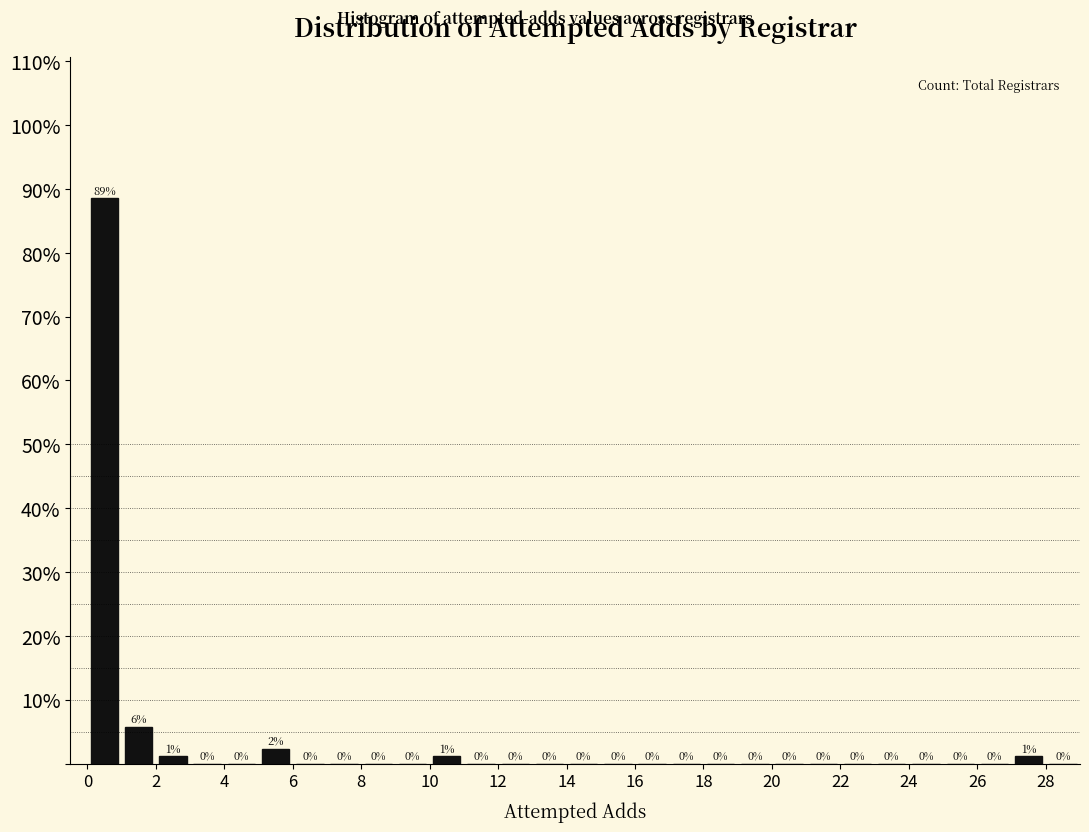

Which range on the x-axis has the tallest bar?

0 to 1